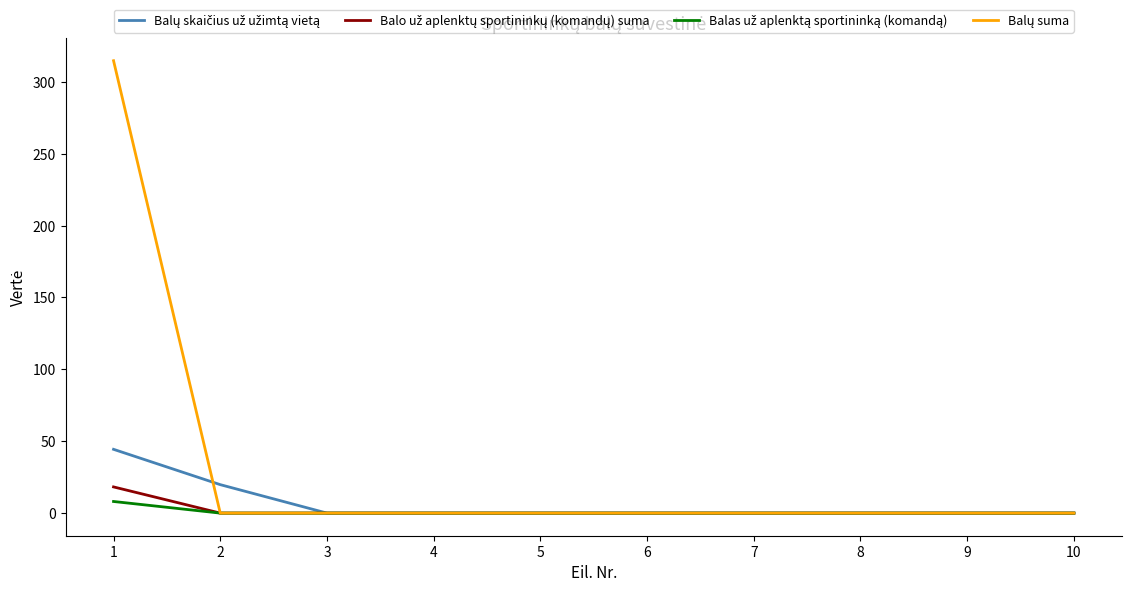

How many lines are shown in the chart?

4